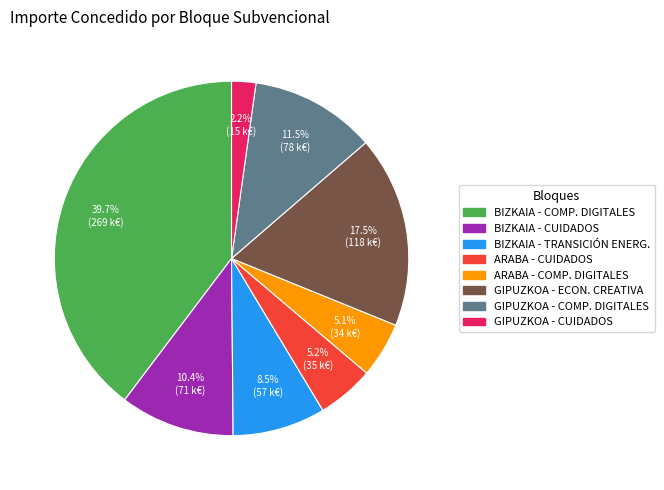

Approximately how many times larger is the value at GIPUZKOA - ECON. CREATIVA compared to ARABA - CUIDADOS?

3.4